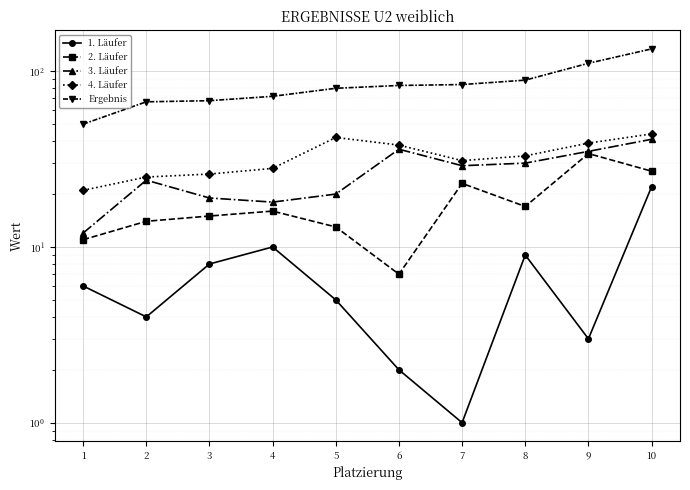

At which category is the sum across all series the highest?

10